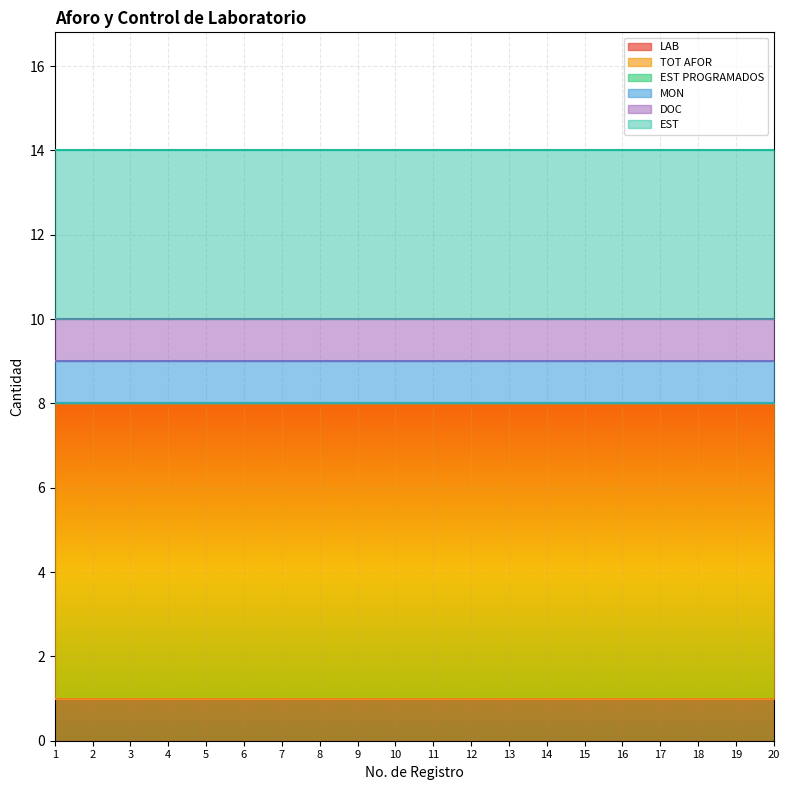

Reading left to right, what are all the values shown in this chart?

LAB: 1	1	1	1	1	1	1	1	1	1	1	1	1	1	1	1	1	1	1	1
TOT AFOR: 7	7	7	7	7	7	7	7	7	7	7	7	7	7	7	7	7	7	7	7
EST PROGRAMADOS: 0	0	0	0	0	0	0	0	0	0	0	0	0	0	0	0	0	0	0	0
MON: 1	1	1	1	1	1	1	1	1	1	1	1	1	1	1	1	1	1	1	1
DOC: 1	1	1	1	1	1	1	1	1	1	1	1	1	1	1	1	1	1	1	1
EST: 4	4	4	4	4	4	4	4	4	4	4	4	4	4	4	4	4	4	4	4